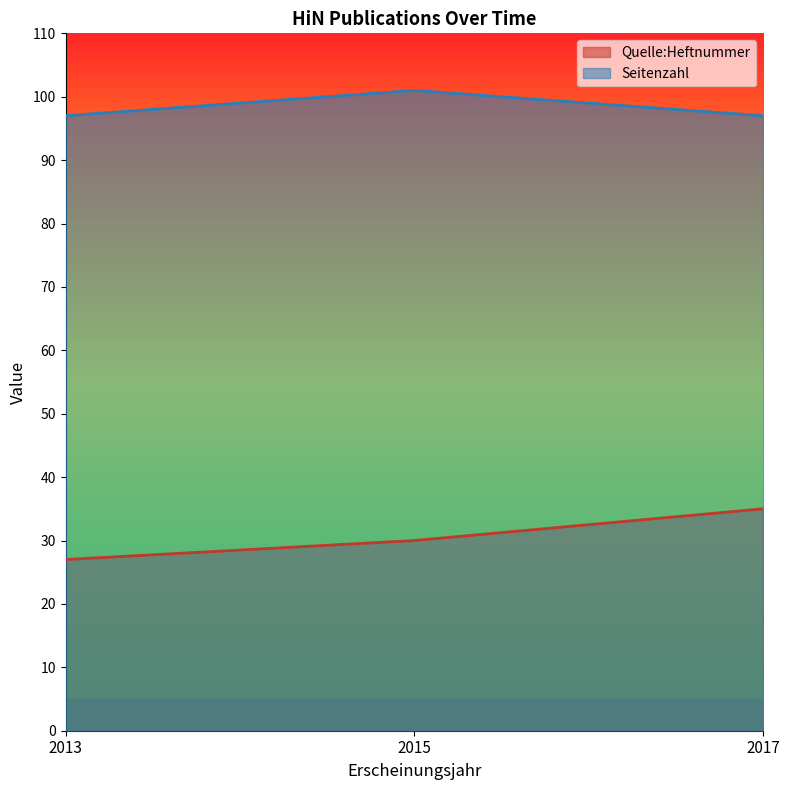

At how many categories does at least one series exceed 52?

3